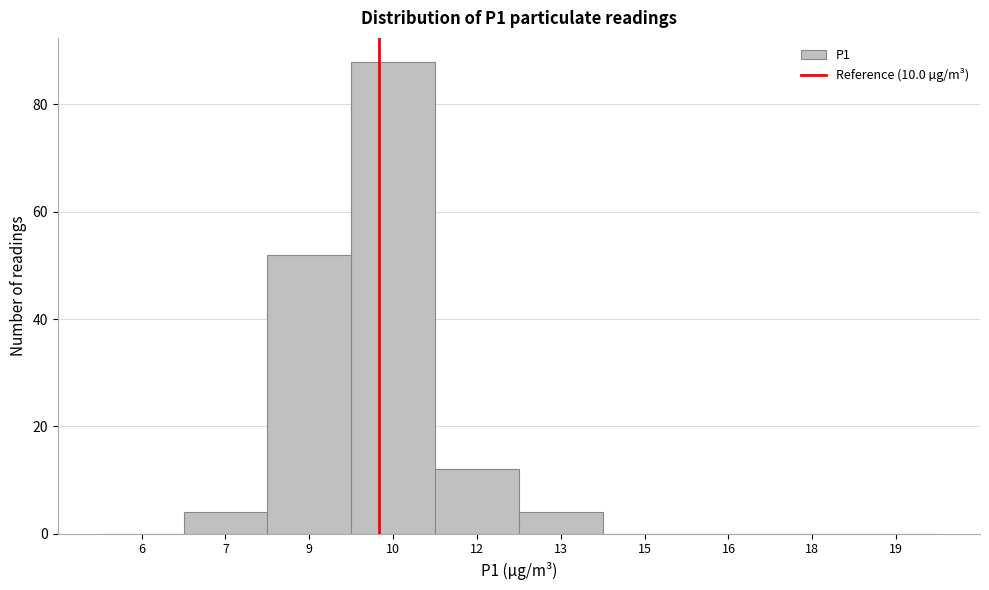

Reading right to left, list all the values displayed in this chart.

19=0	18=0	16=0	15=0	13=4	12=12	10=88	9=52	7=4	6=0